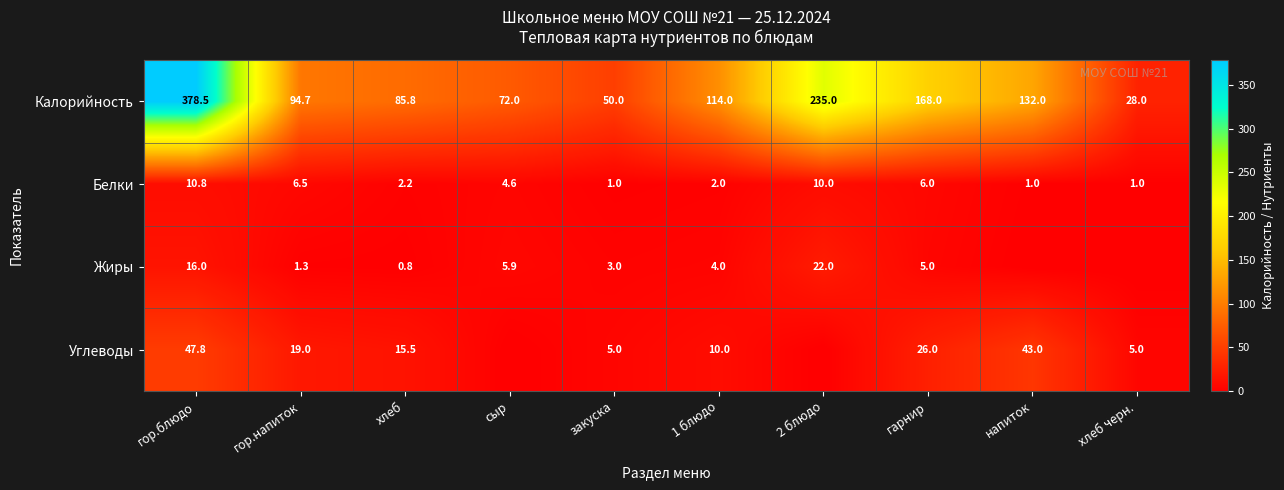

Between гарнир and хлеб черн., which is larger?

гарнир